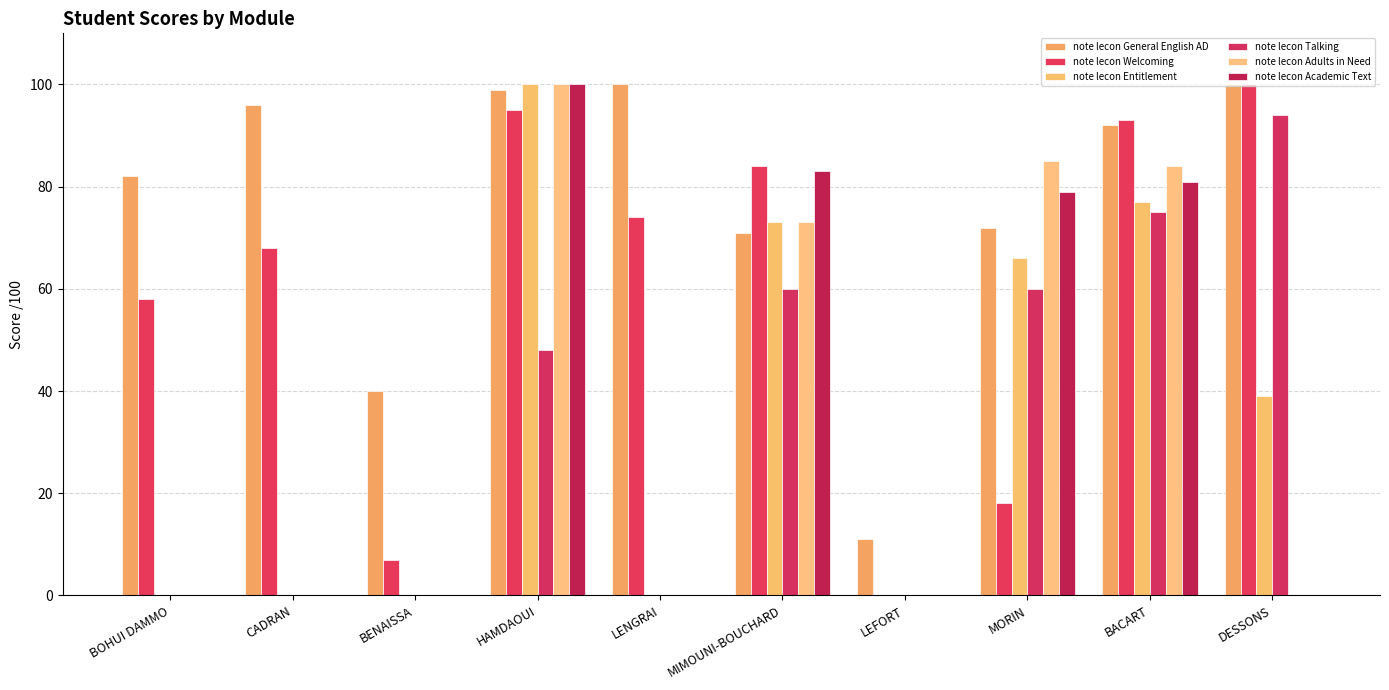

What are all the series names shown in the legend?

note lecon General English AD, note lecon Welcoming, note lecon Entitlement, note lecon Talking, note lecon Adults in Need, note lecon Academic Text